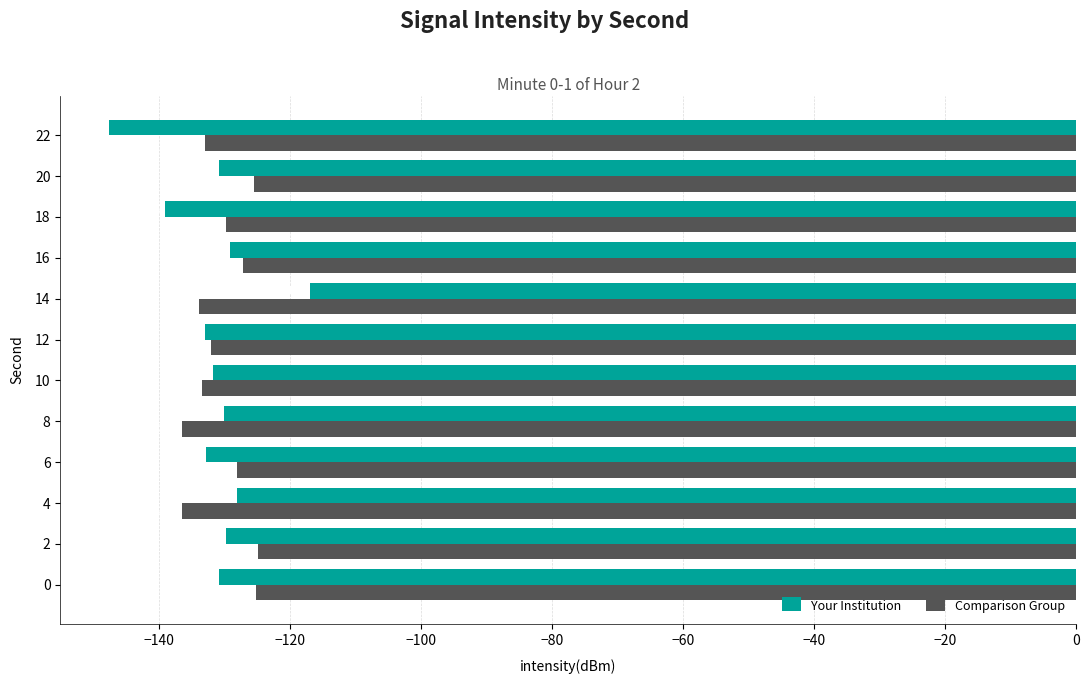

Which category has the lowest value in the Comparison Group series?

8